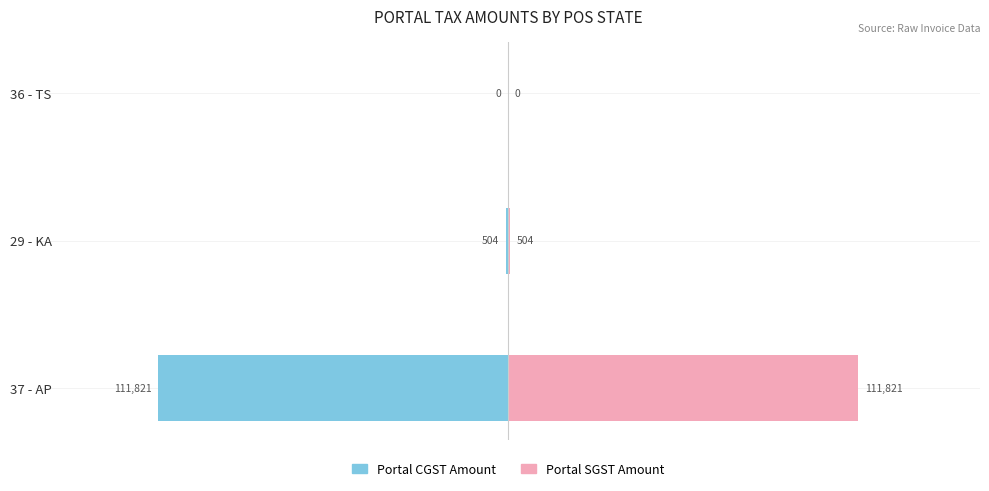

What is the value of the Portal CGST Amount bar at the 1st from the left?

-111820.6